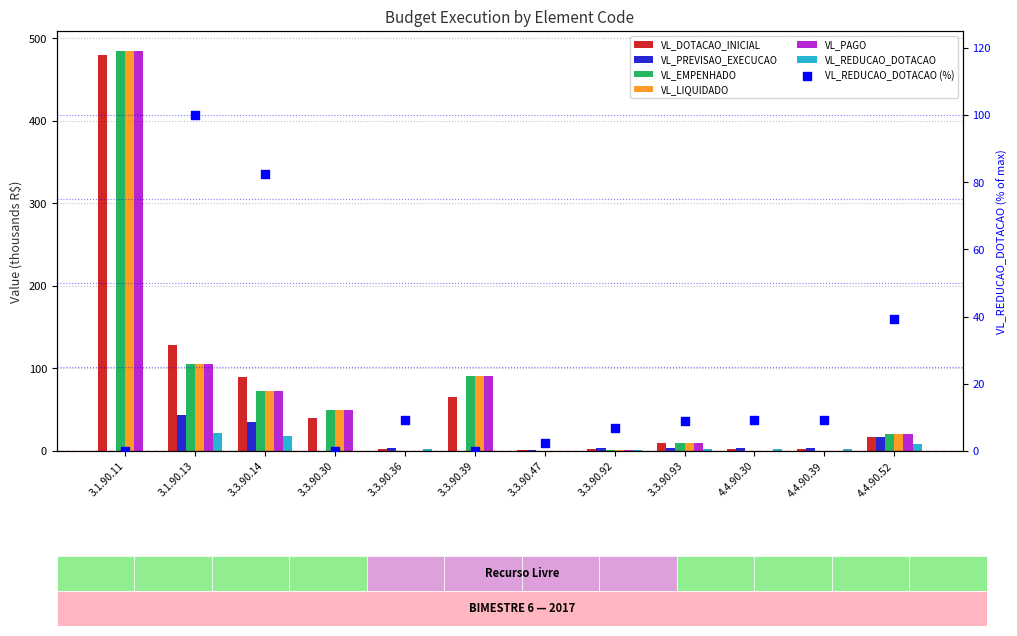

Which series contains the highest Y value?

VL_EMPENHADO